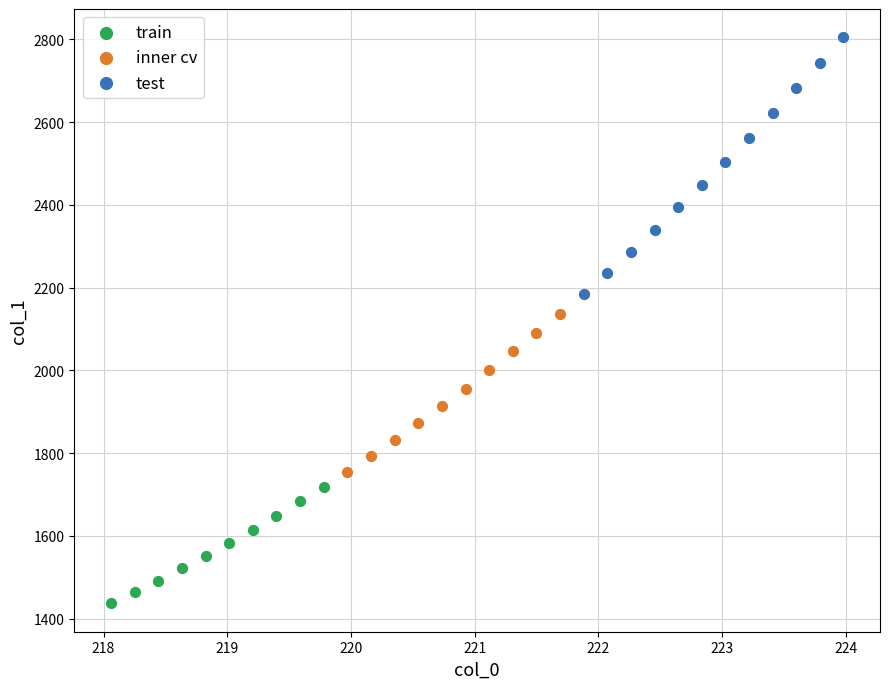

Which series has the widest spread of Y values?

test